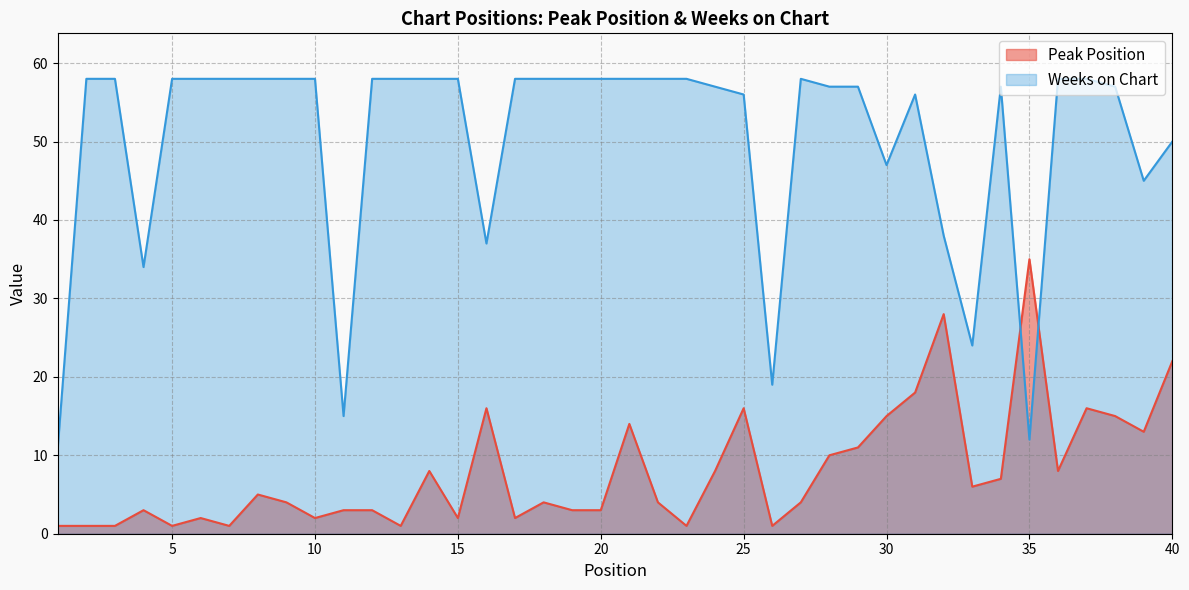

After their last crossing, which series has the higher values: Peak Position or Weeks on Chart?

Weeks on Chart